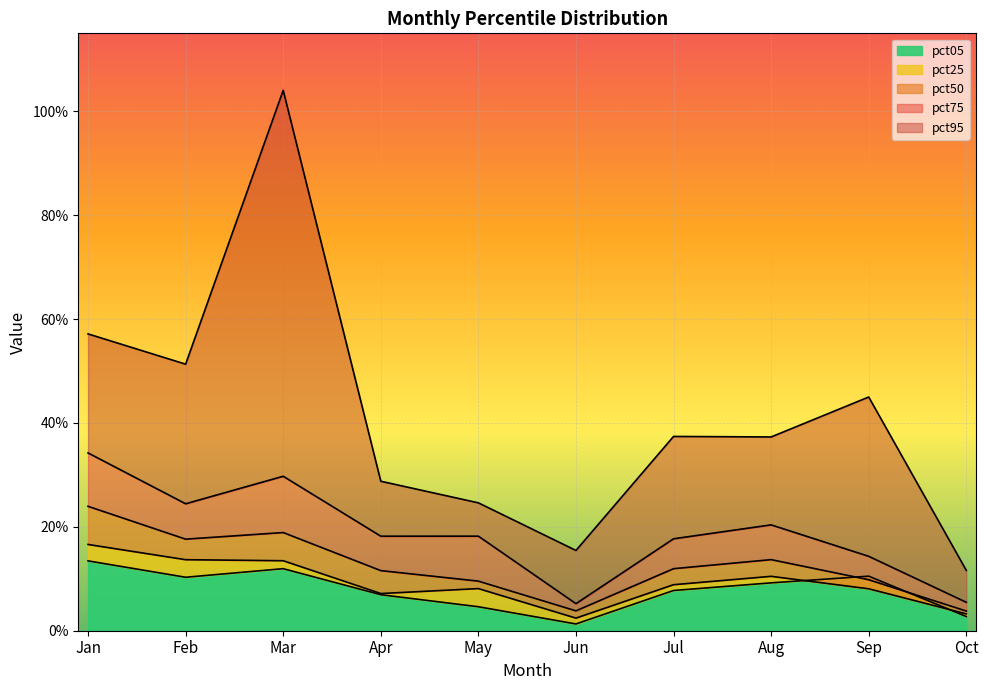

Where is the first local minimum for pct05?

Feb